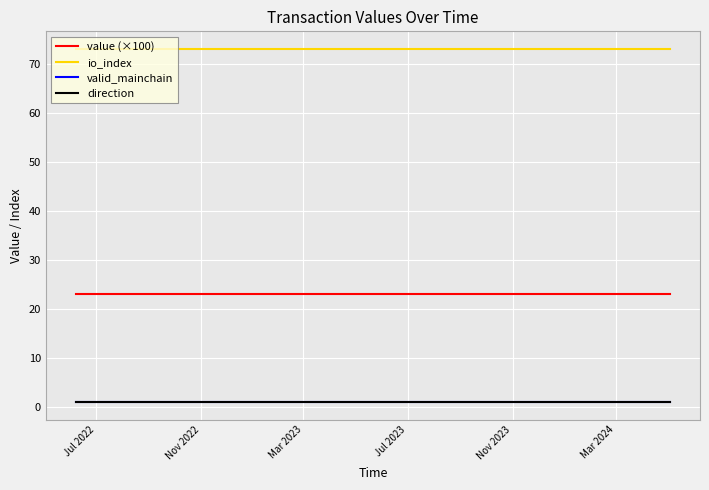

Reading left to right, list all the values displayed in this chart.

value (×100): 23.0	23.0	23.0	23.0	23.0	23.0	23.0	23.0	23.0	23.0	23.0	23.0	23.0	23.0	23.0	23.0	23.0	23.0	23.0	23.0	23.0	23.0	23.0	23.0
io_index: 73.0	73.0	73.0	73.0	73.0	73.0	73.0	73.0	73.0	73.0	73.0	73.0	73.0	73.0	73.0	73.0	73.0	73.0	73.0	73.0	73.0	73.0	73.0	73.0
valid_mainchain: 1.0	1.0	1.0	1.0	1.0	1.0	1.0	1.0	1.0	1.0	1.0	1.0	1.0	1.0	1.0	1.0	1.0	1.0	1.0	1.0	1.0	1.0	1.0	1.0
direction: 1.0	1.0	1.0	1.0	1.0	1.0	1.0	1.0	1.0	1.0	1.0	1.0	1.0	1.0	1.0	1.0	1.0	1.0	1.0	1.0	1.0	1.0	1.0	1.0